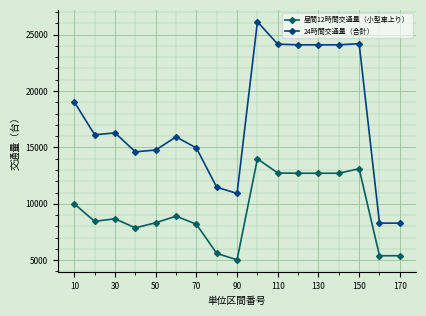

What is the value of the 24時間交通量（合計） point at the 16th from the left?

8286